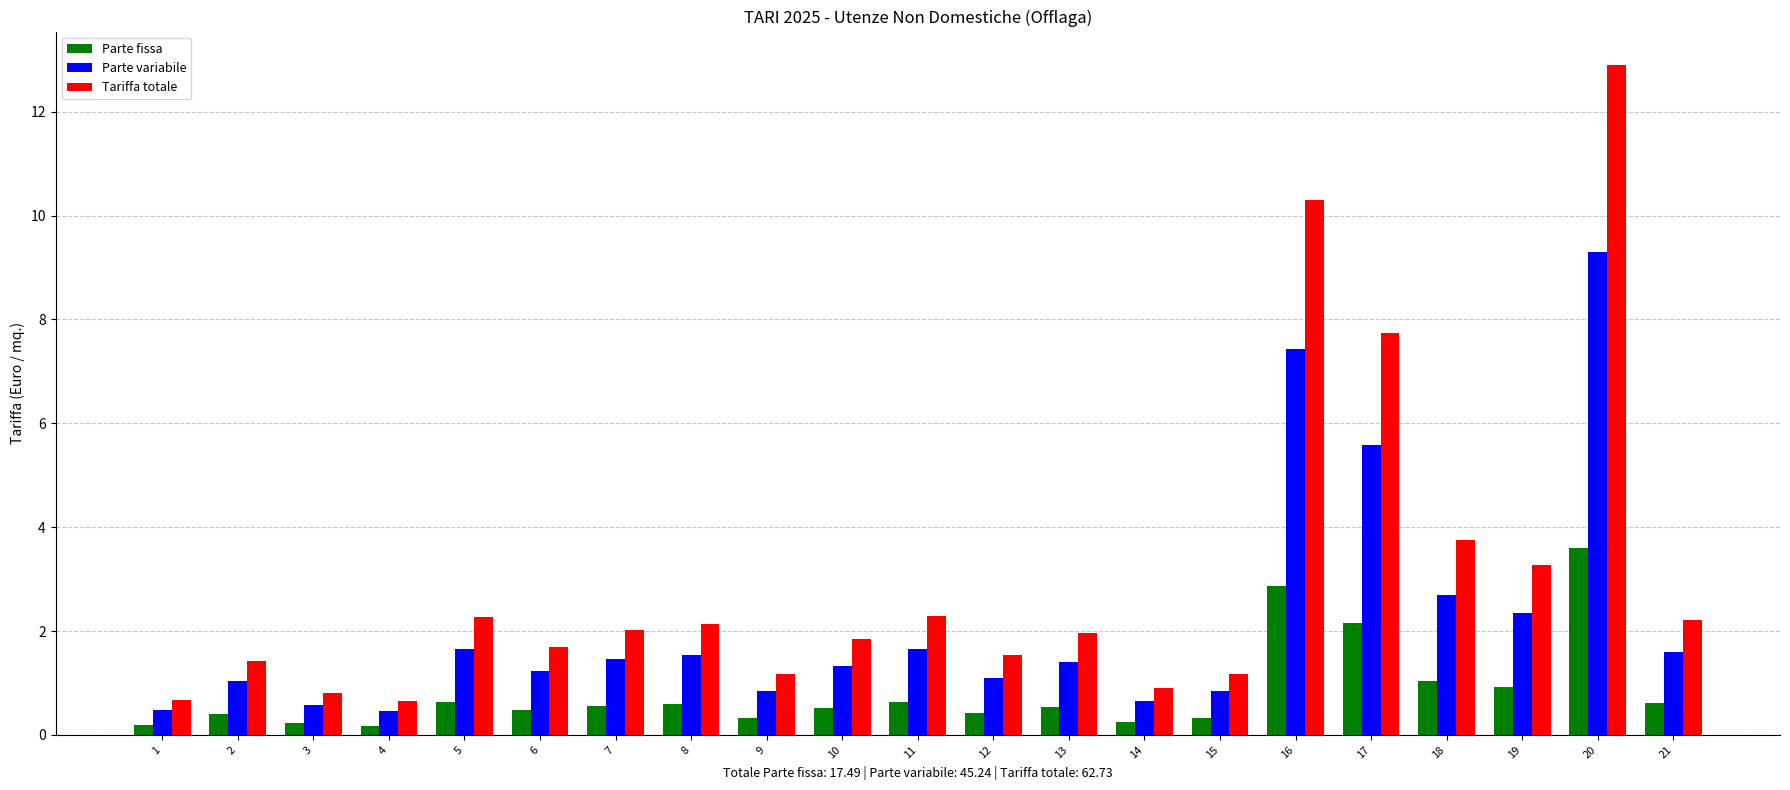

How many bars are there in total?

63